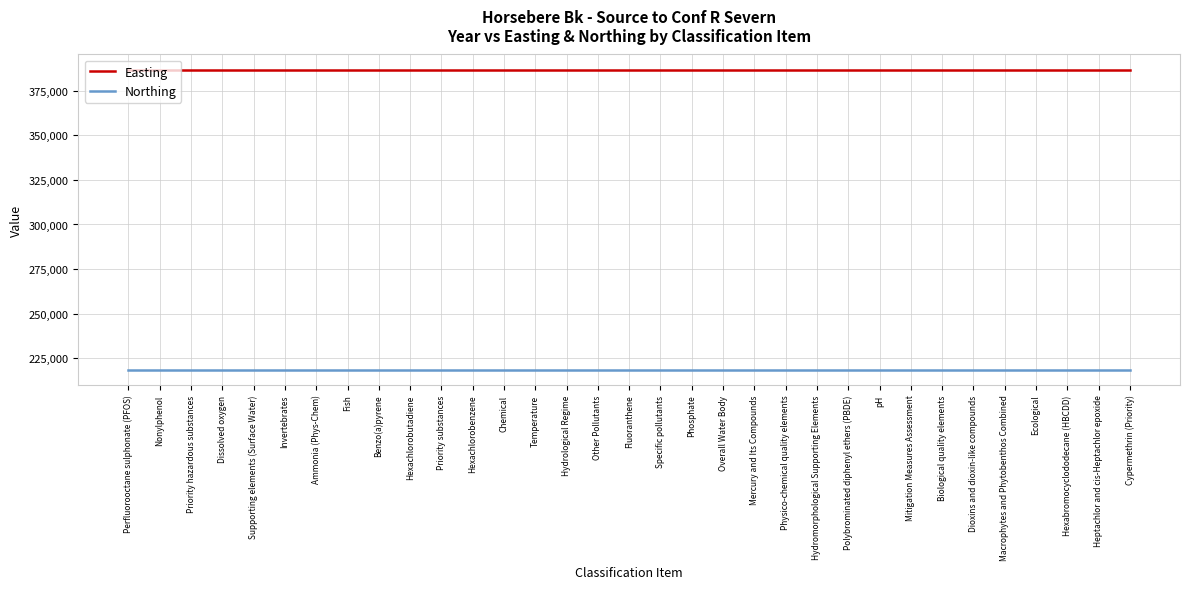

How many lines are shown in the chart?

2